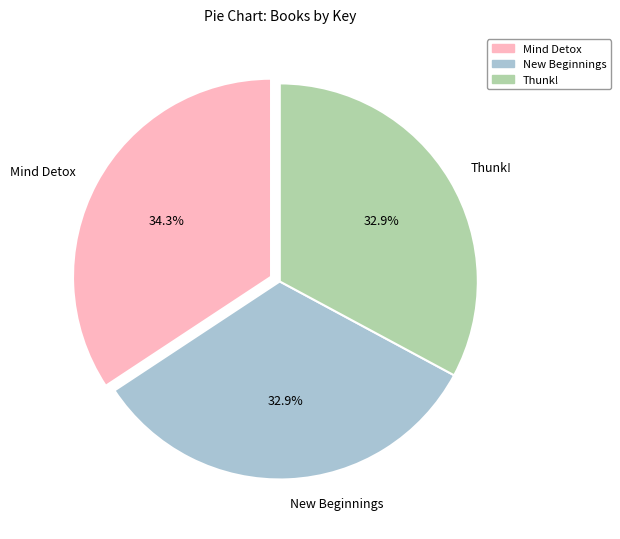

What percentage is NOT represented by Thunk!?

67.1%